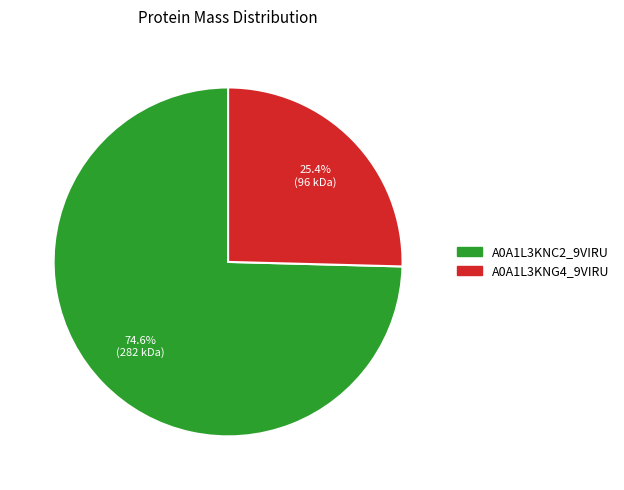

Is there a majority slice in this chart?

Yes